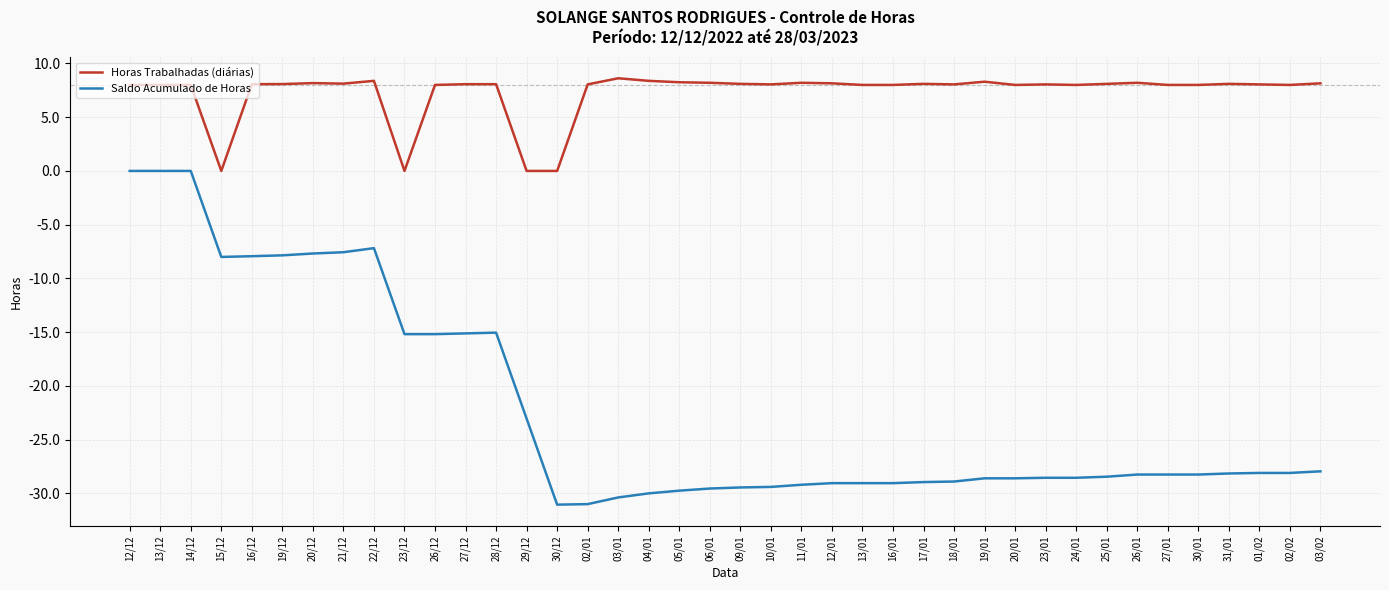

What is the total value across all series at 20/12?

0.5